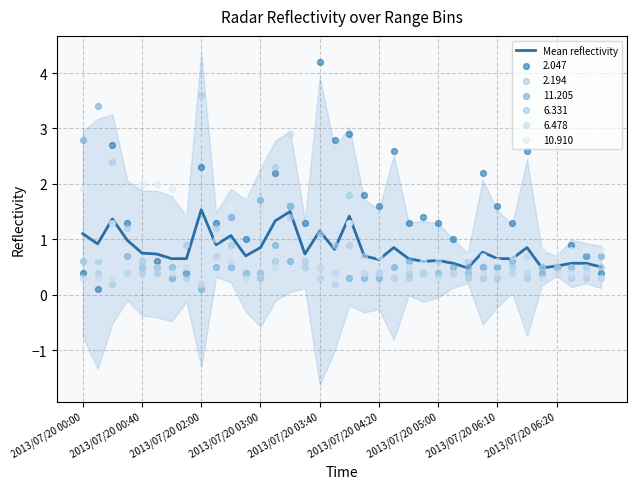

What is the maximum value for Mean reflectivity?

1.5